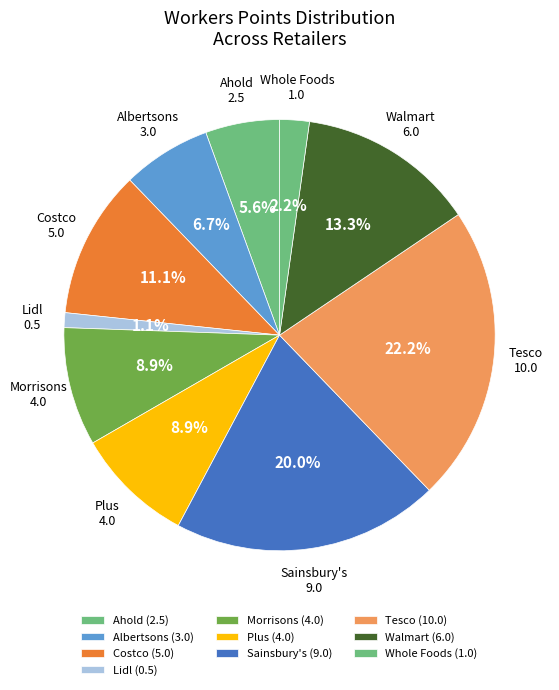

Do Plus and Ahold together represent more than half of the pie?

No